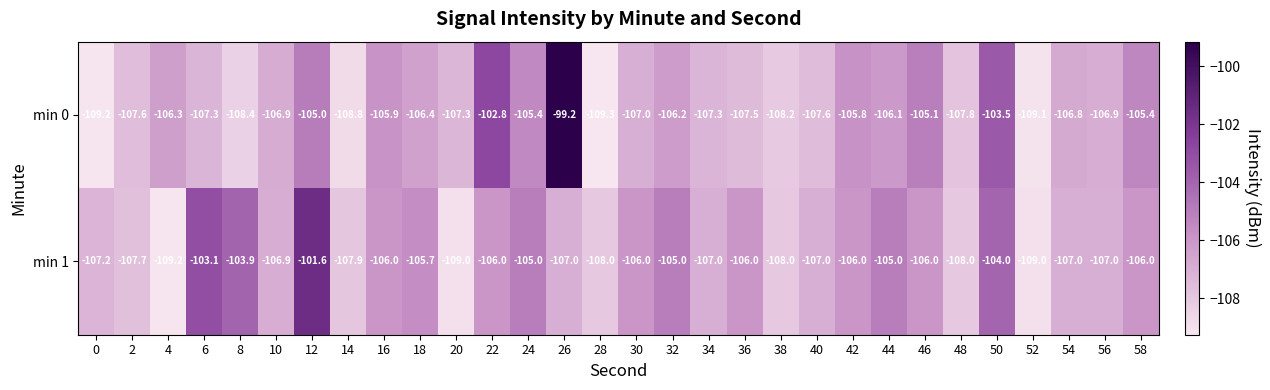

What is the difference between the highest and lowest values at 20?

1.7